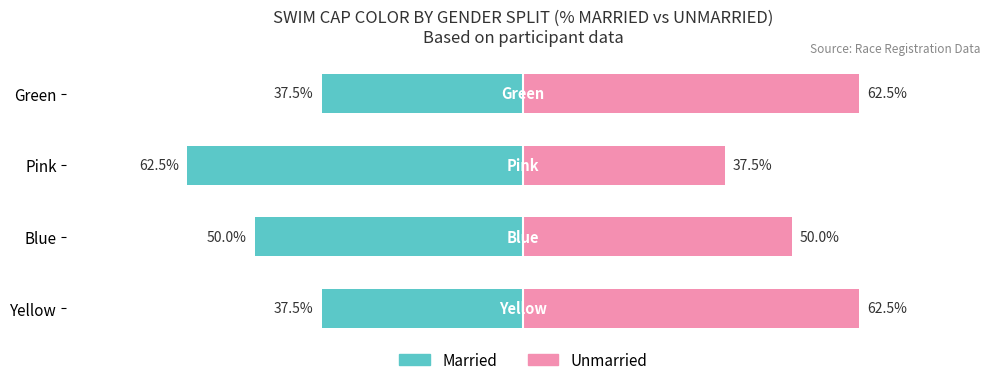

What is the difference between the maximum and minimum values in the Married series?

25.0